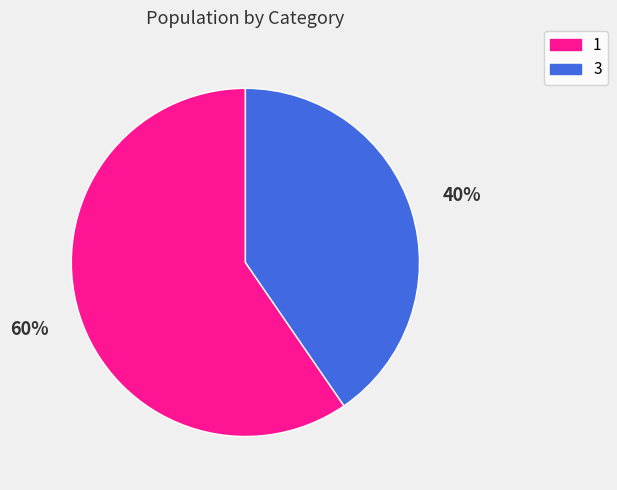

Rank the categories by value from lowest to highest.

3, 1